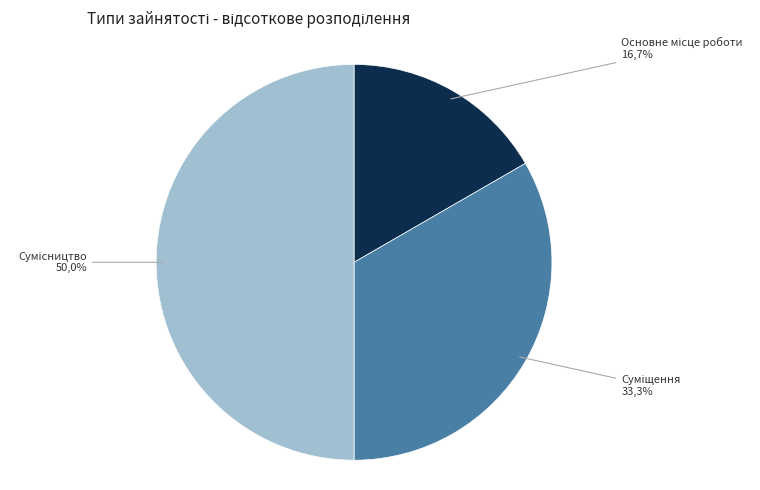

Combined, what portion of the pie is Сумісництво and Основне місце роботи?

66.7%